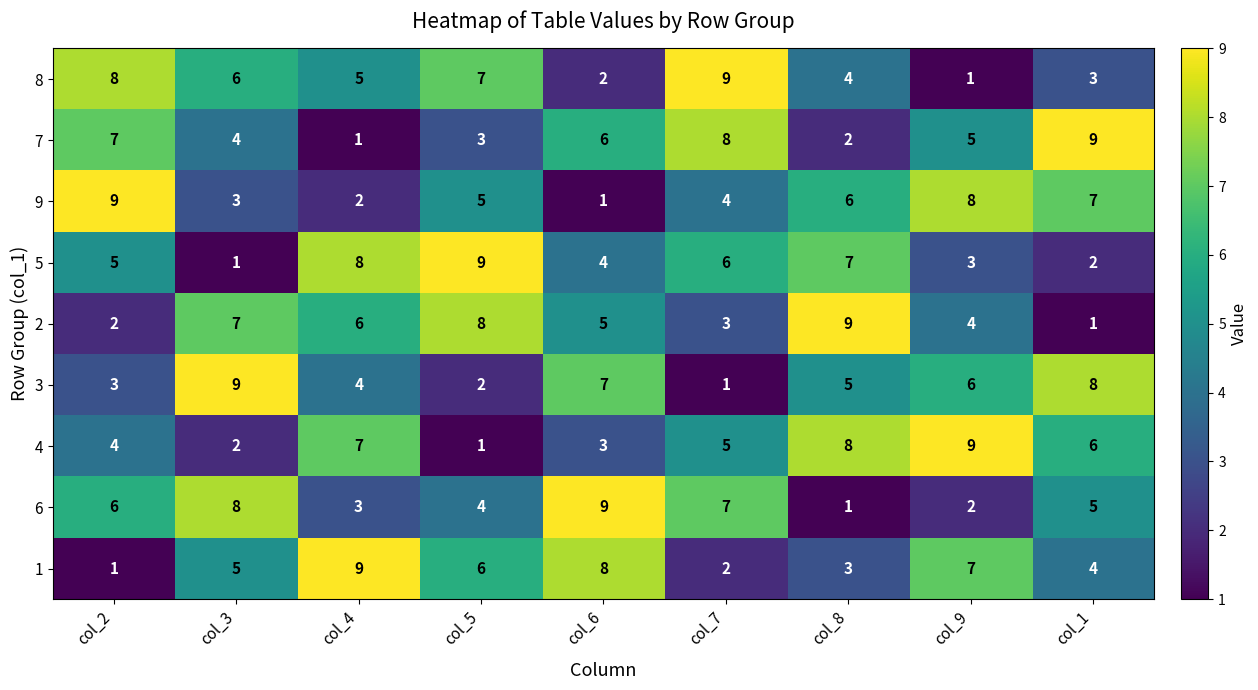

Is the value of 8 at col_9 greater than the value of 2 at col_9?

No